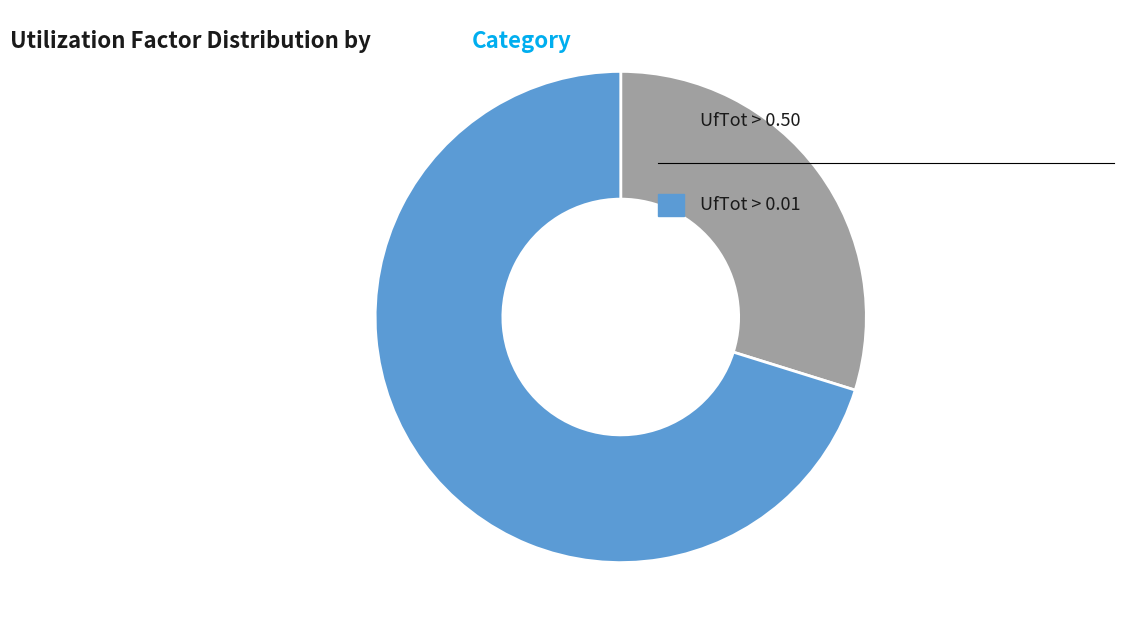

Does any single category account for the majority?

Yes